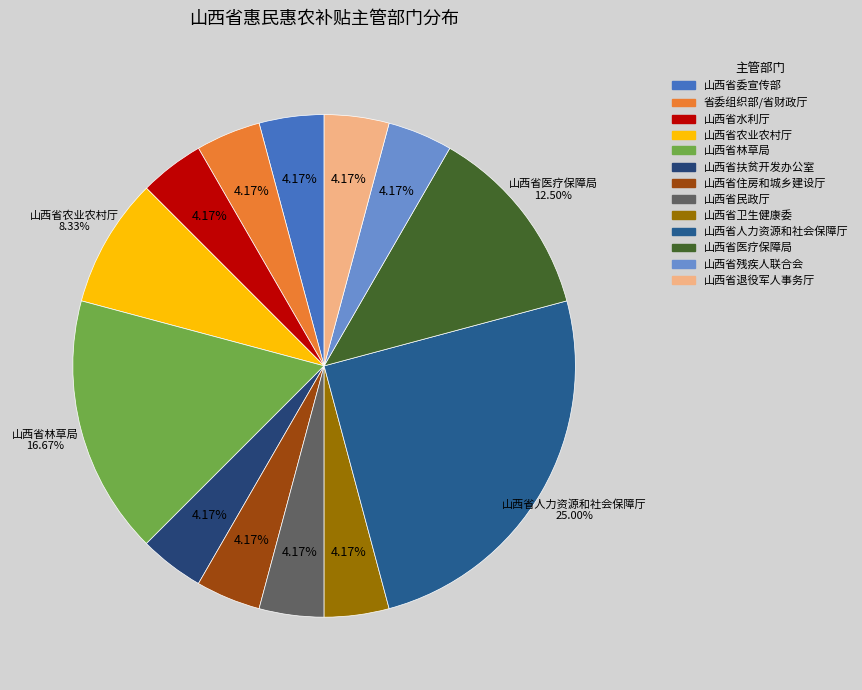

Rank the categories by value from highest to lowest.

山西省人力资源和社会保障厅, 山西省林草局, 山西省医疗保障局, 山西省农业农村厅, 山西省委宣传部, 省委组织部/省财政厅, 山西省水利厅, 山西省扶贫开发办公室, 山西省住房和城乡建设厅, 山西省民政厅, 山西省卫生健康委, 山西省残疾人联合会, 山西省退役军人事务厅